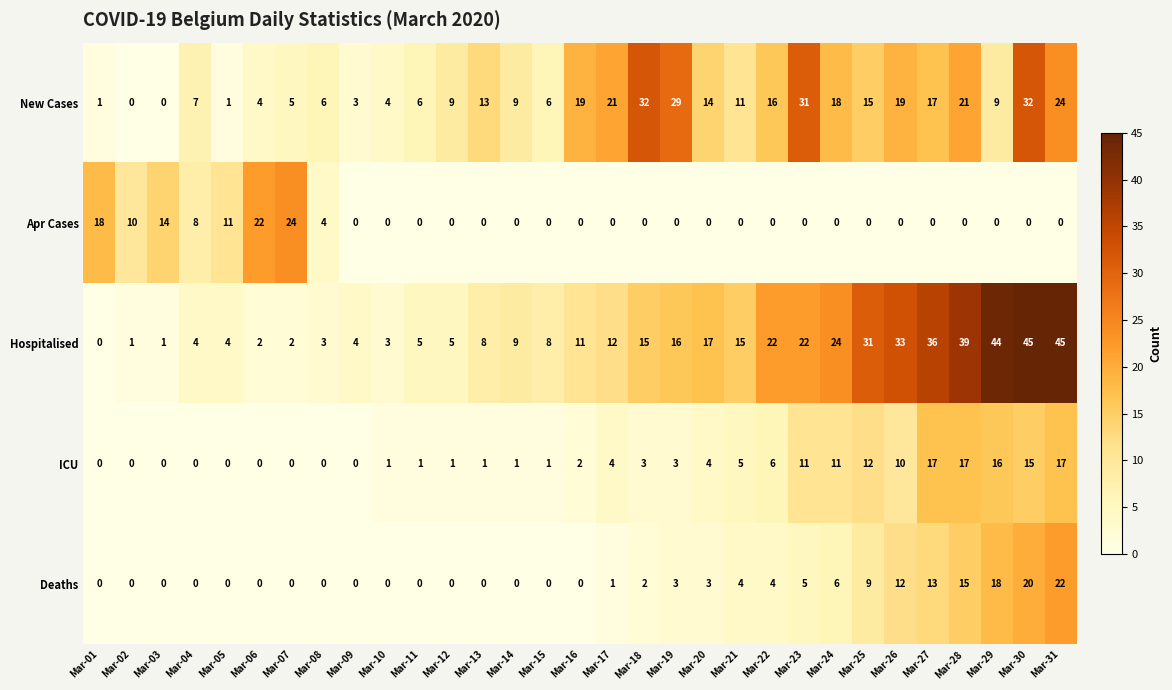

What is the maximum value for New Cases?

32